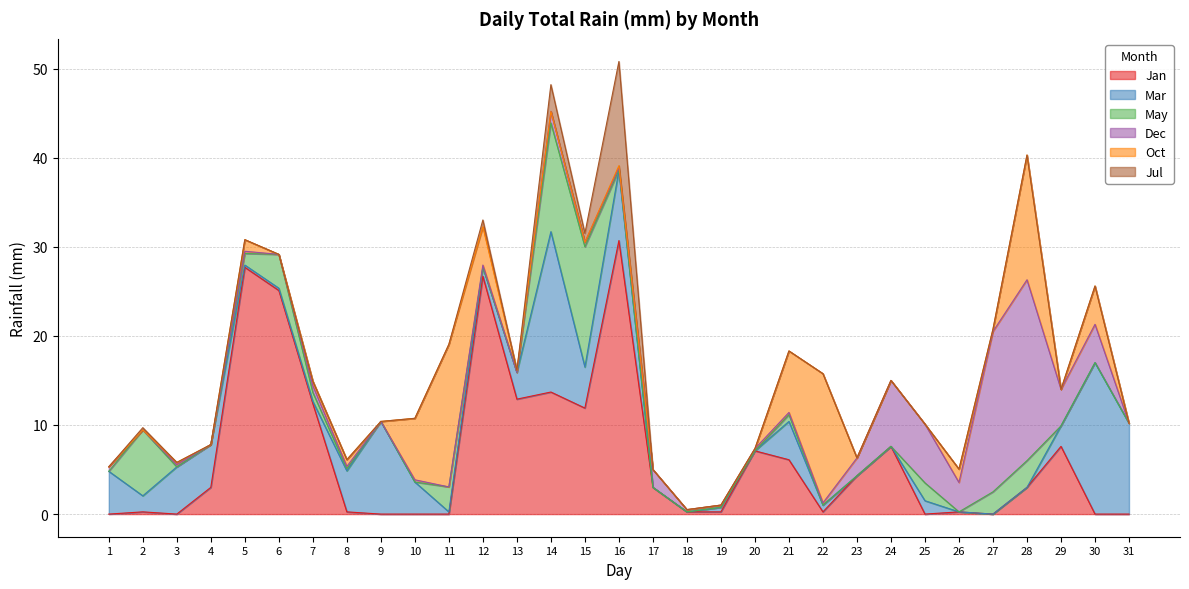

What is the greatest value displayed?

30.7